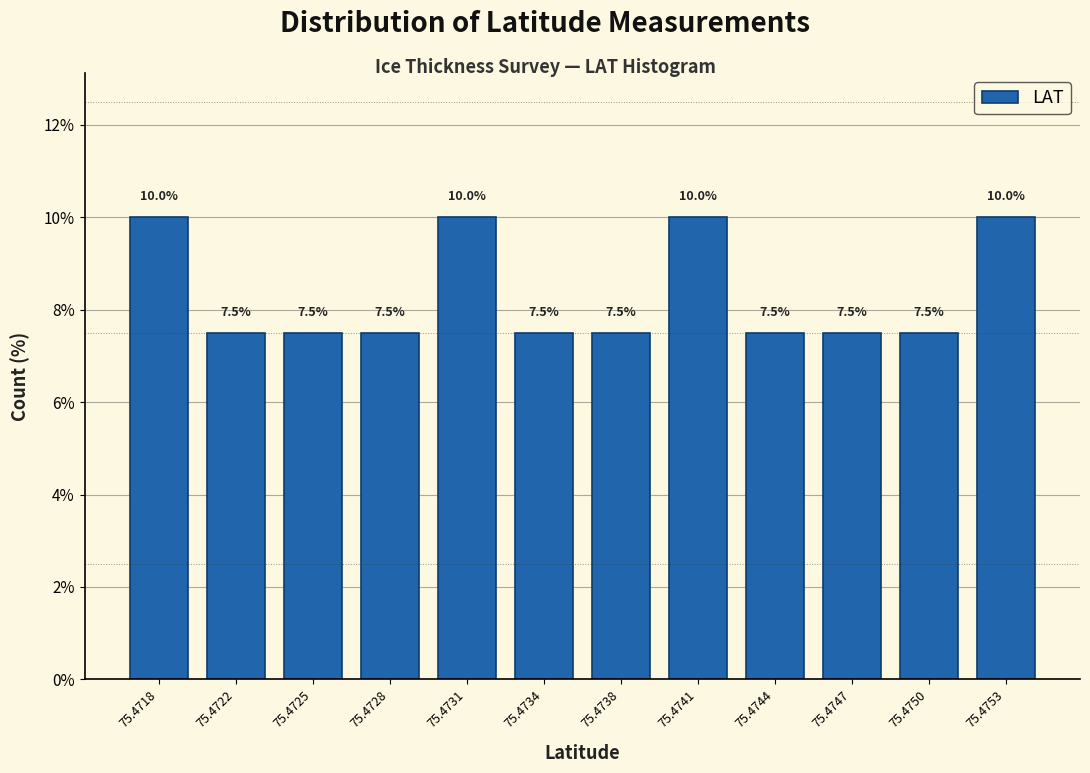

Reading left to right, transcribe all the data shown in this chart.

75.4718=10.0	75.4722=7.5	75.4725=7.5	75.4728=7.5	75.4731=10.0	75.4734=7.5	75.4738=7.5	75.4741=10.0	75.4744=7.5	75.4747=7.5	75.4750=7.5	75.4753=10.0